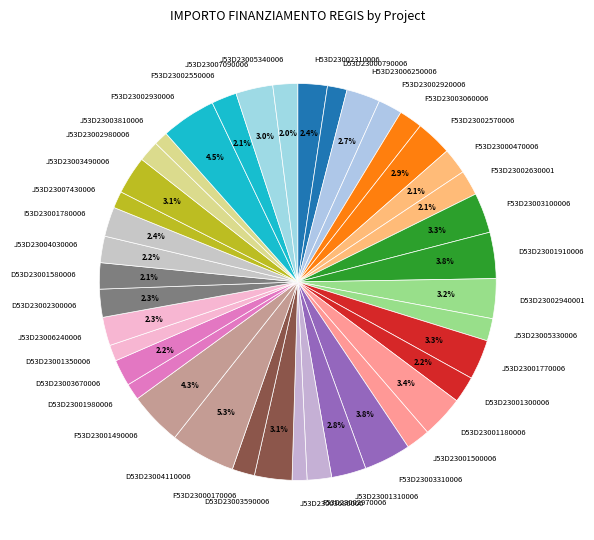

Which has a higher value, J53D23006240006 or J53D23002980006?

J53D23006240006